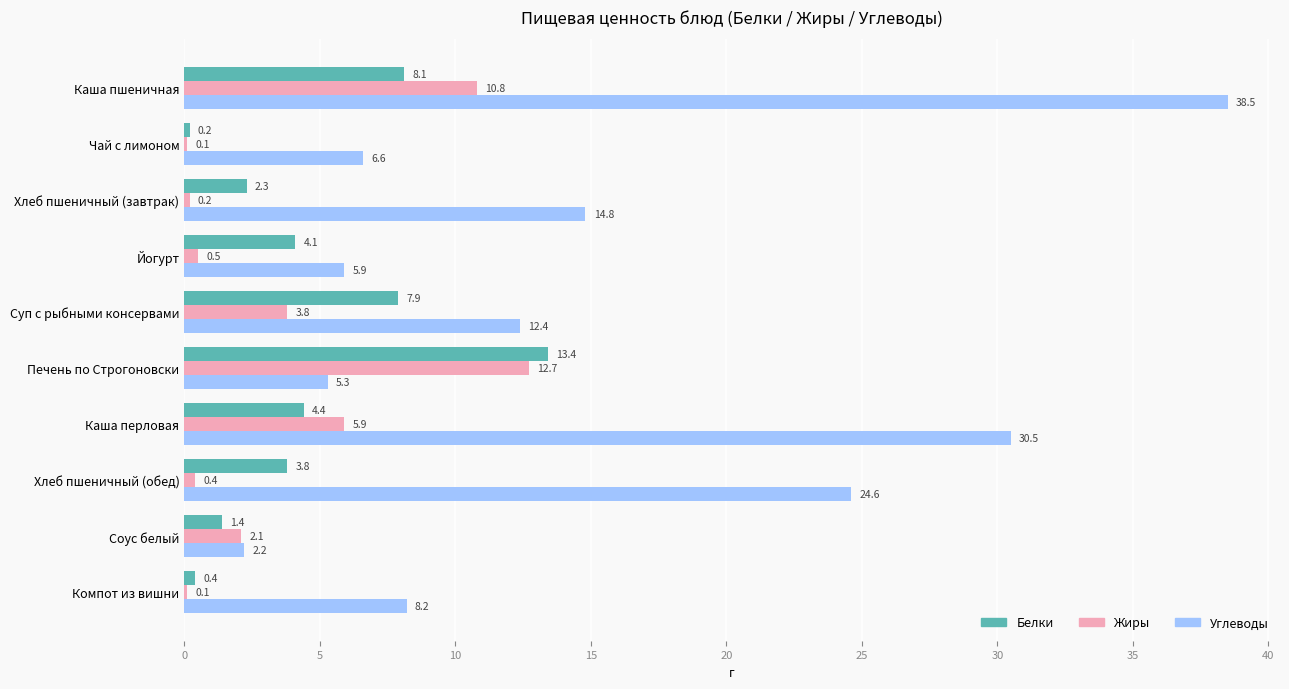

Where is Белки nearest to the value 6?

Каша перловая